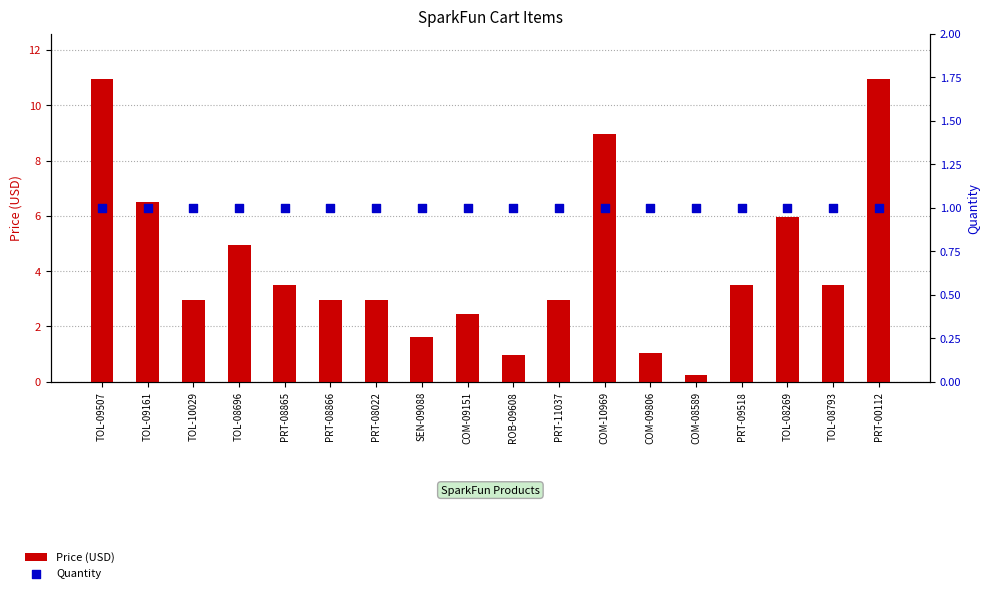

What is the total value across all series at TOL-10029?

4.0